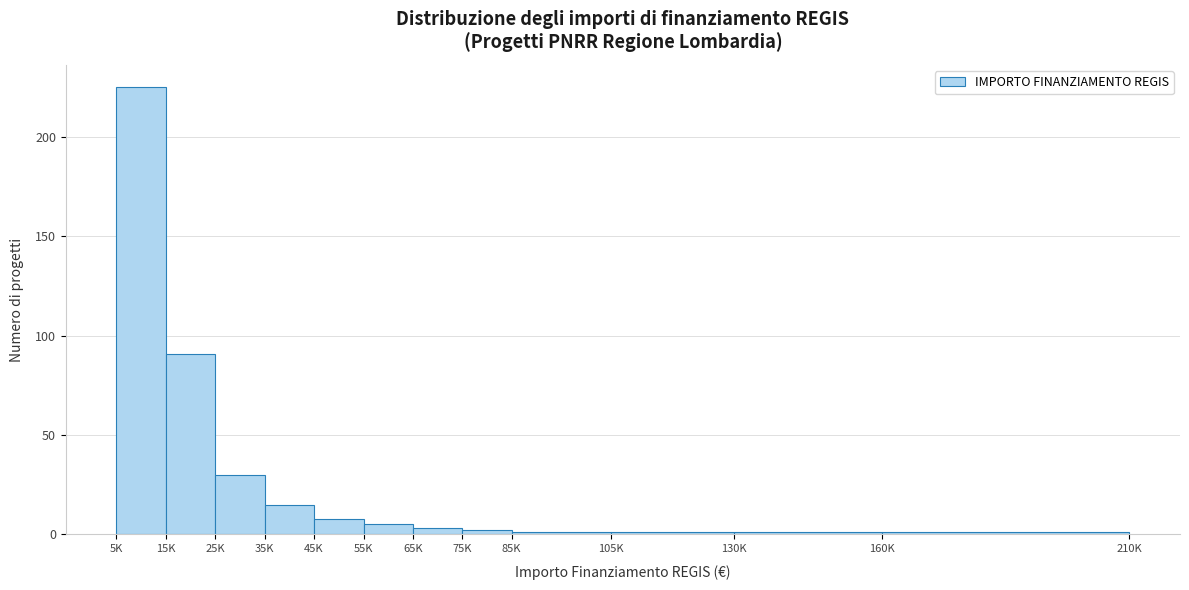

Reading left to right, extract all data points from this chart.

225	91	30	15	8	5	3	2	1	1	1	1